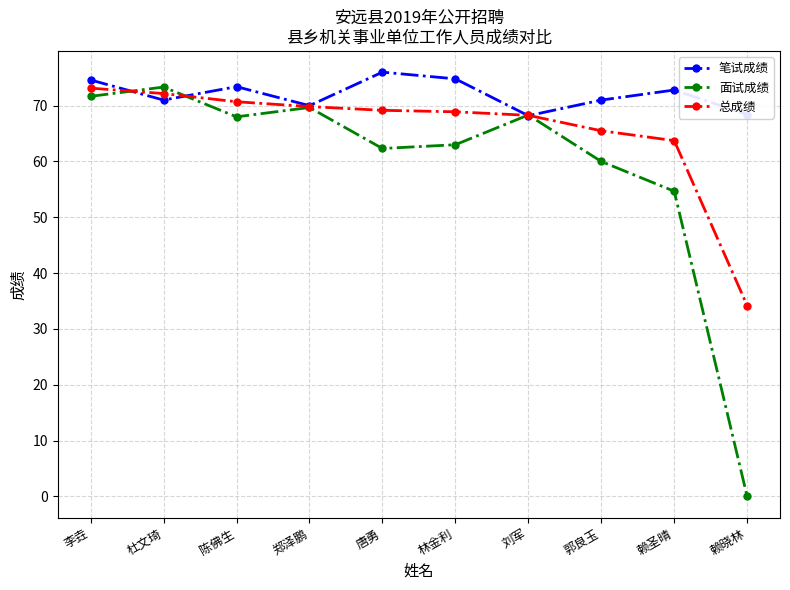

True or false: 面试成绩 and 笔试成绩 intersect in this chart.

True